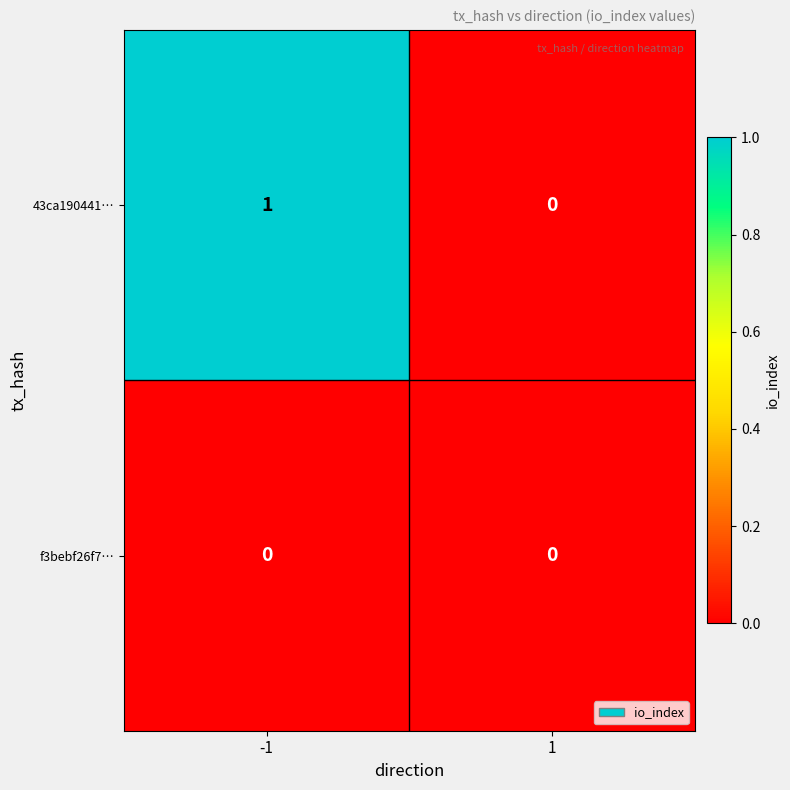

List the series in order of their peak value, highest first.

43ca190441…, f3bebf26f7…